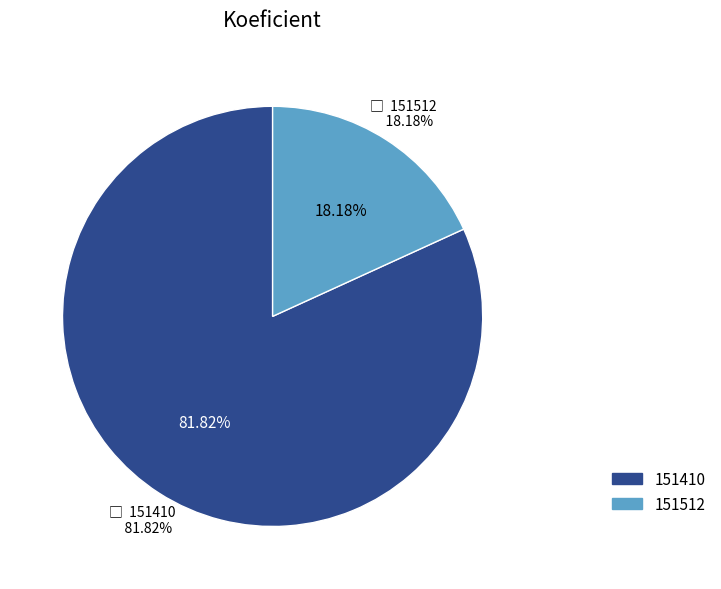

Is 151410 the majority of the pie?

Yes